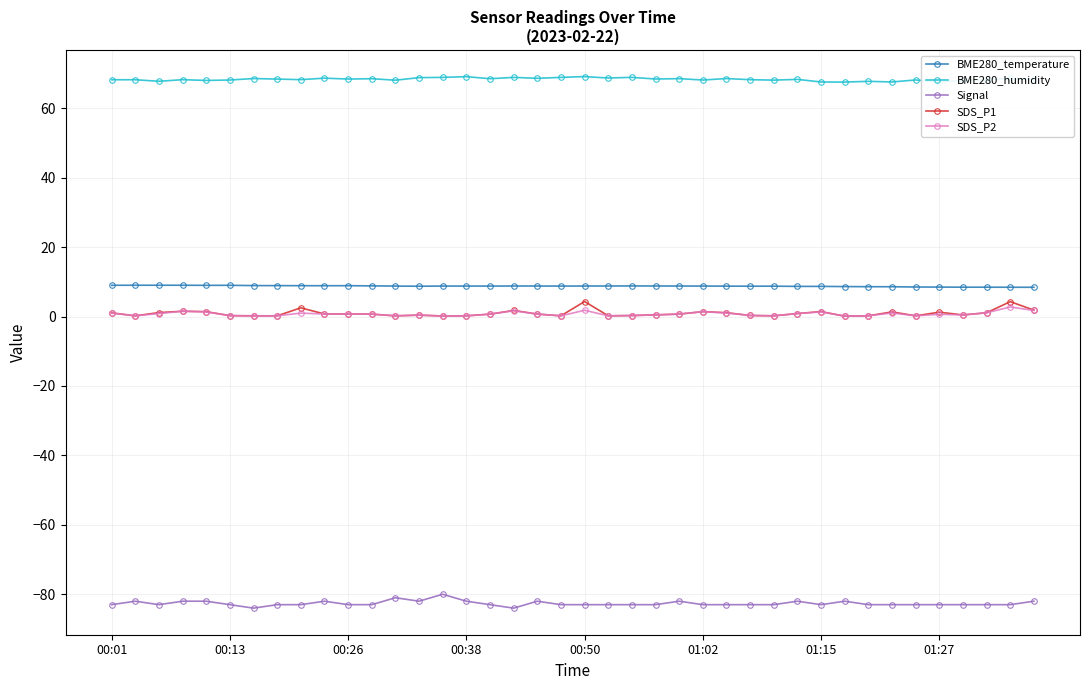

Which series has the largest range (max minus min)?

SDS_P1